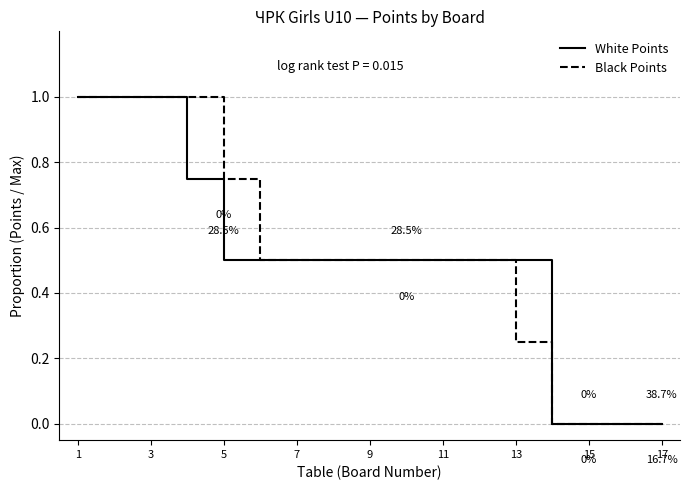

What is the highest value of the Black Points series?

1.0